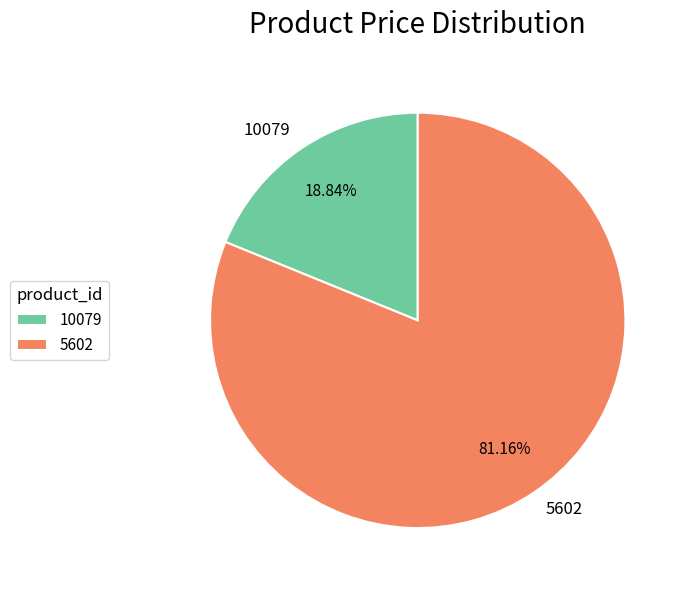

Which category has the biggest portion of the pie?

5602